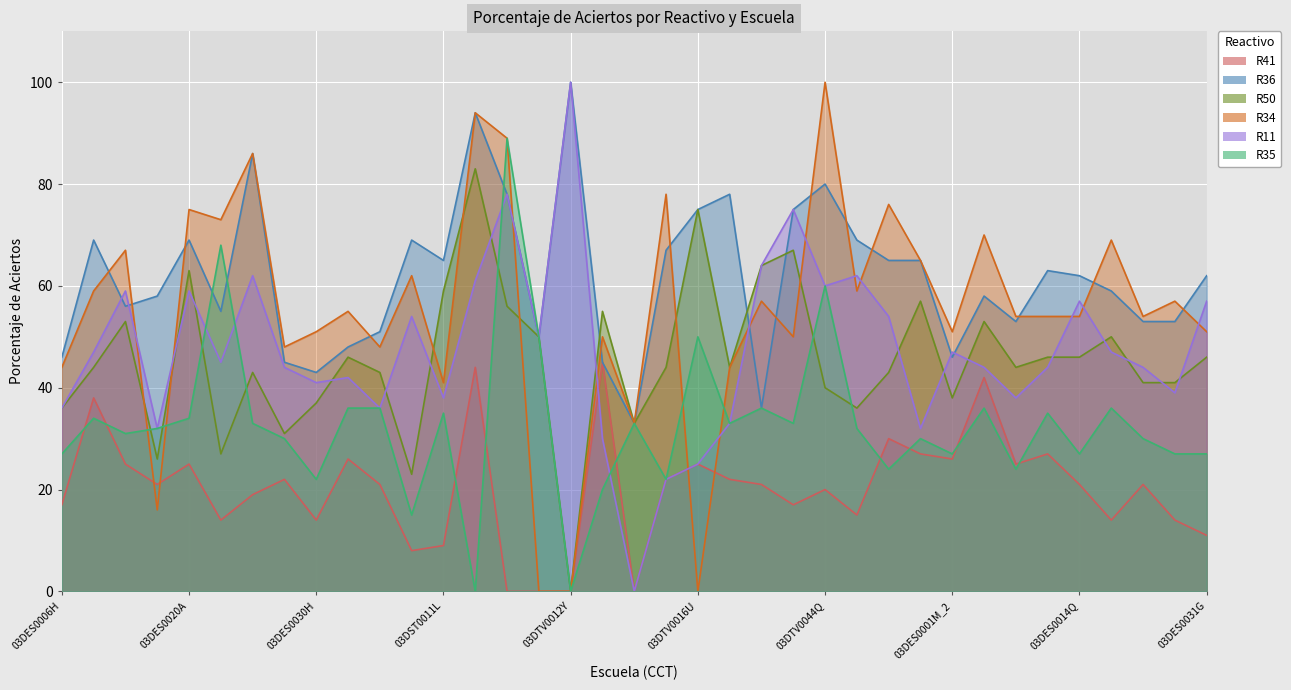

Between 03DST0002D and 03DES0010U, which is larger?

03DST0002D